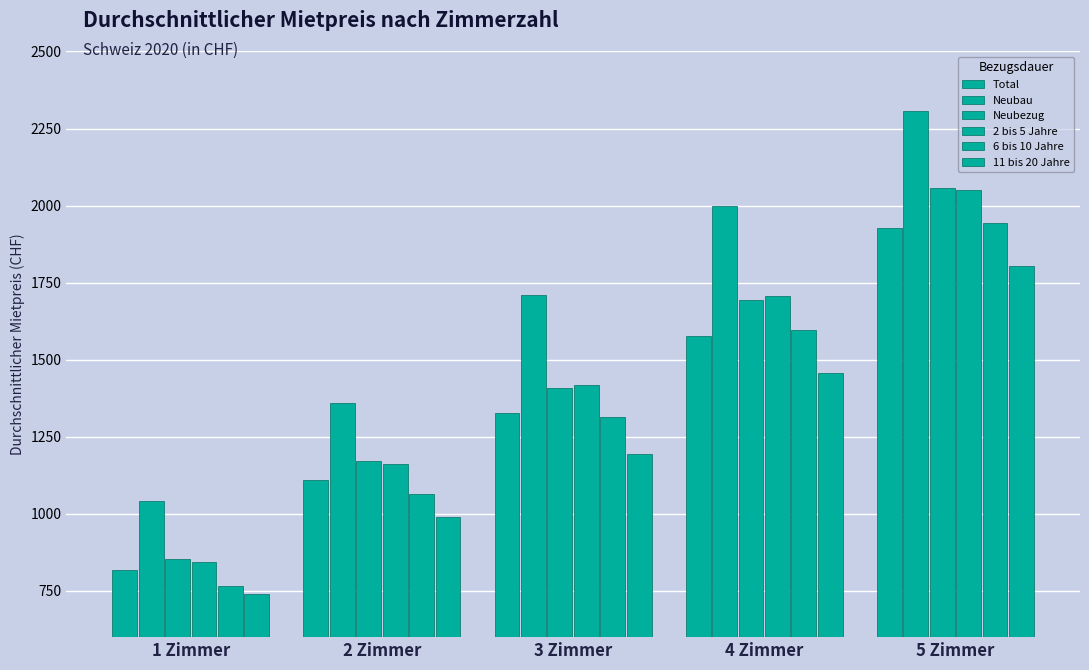

How many data points in 11 bis 20 Jahre are less than 1193?

2